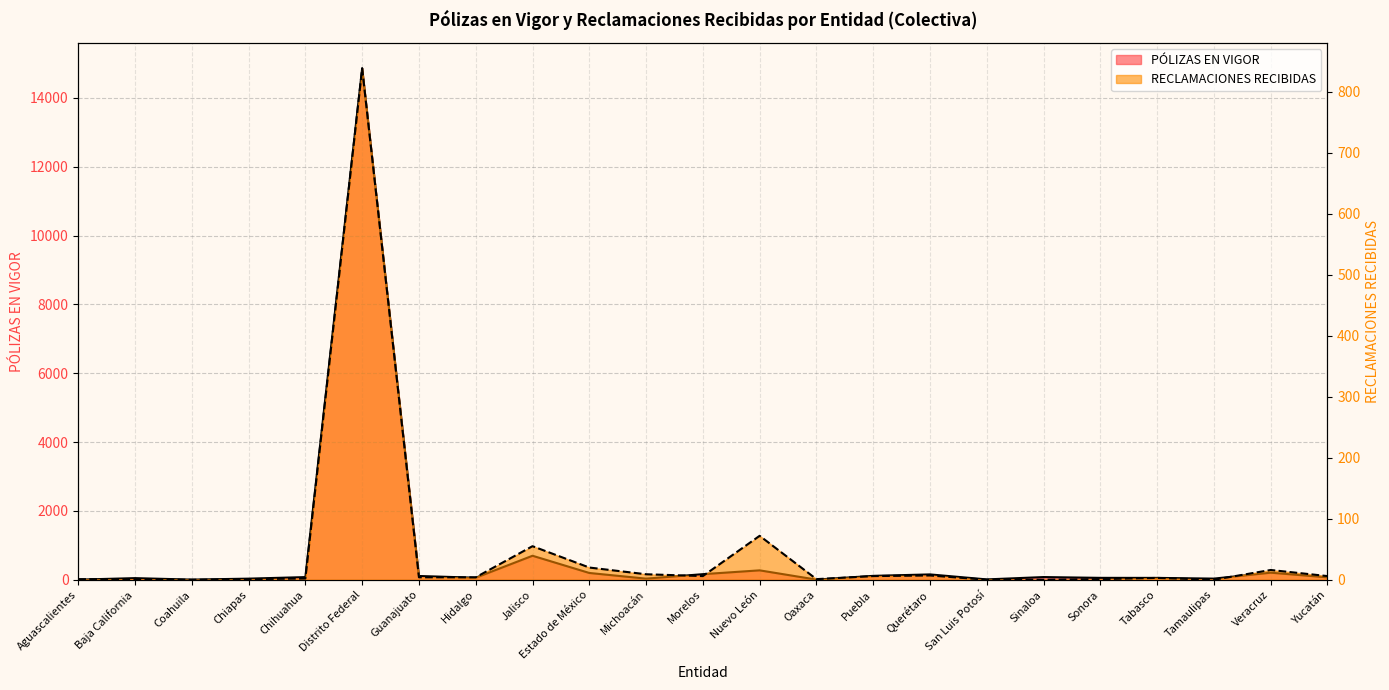

At how many categories does at least one series exceed 2242?

1